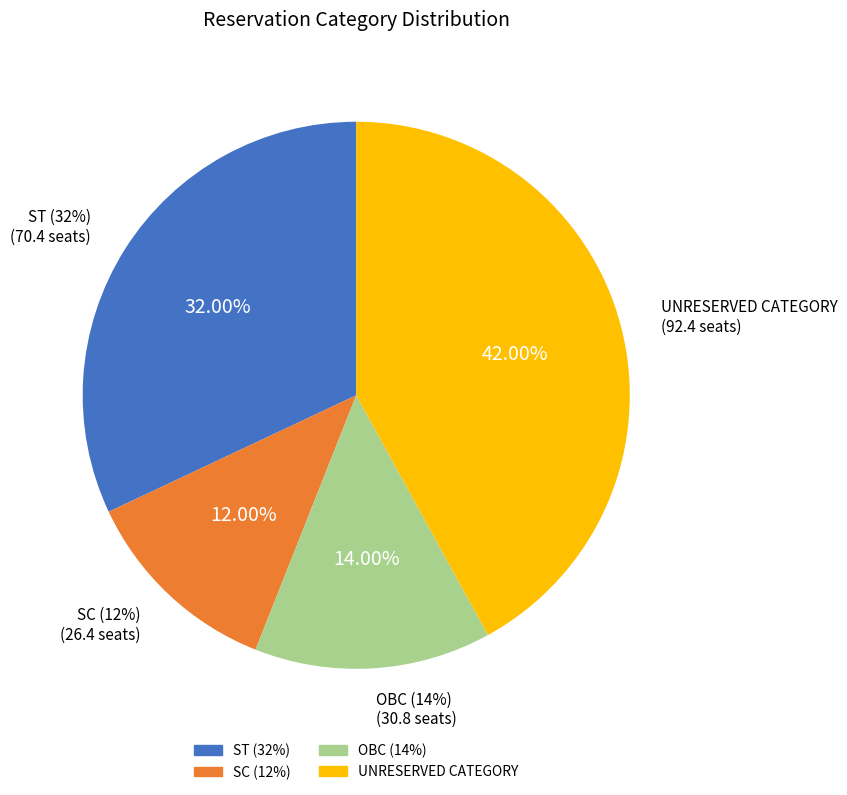

Does ST (32%) represent more than half of the total?

No